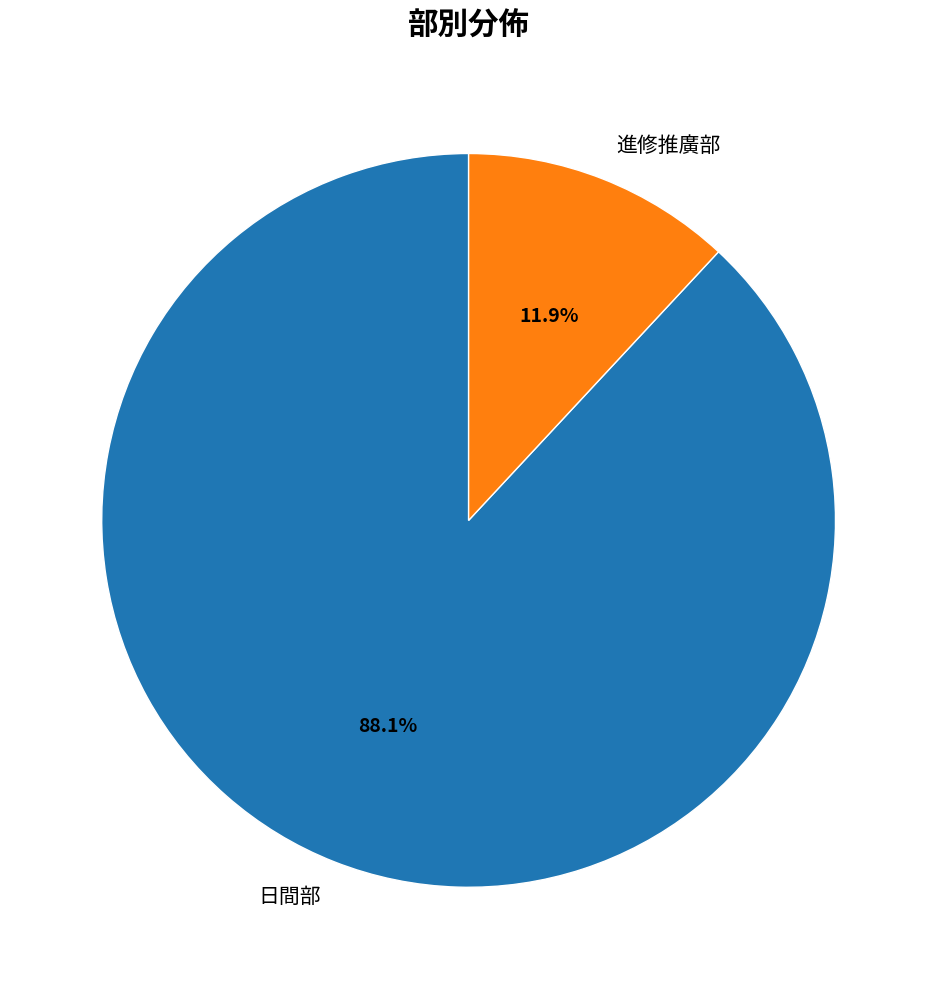

To the nearest percent, what is the average slice percentage?

50%